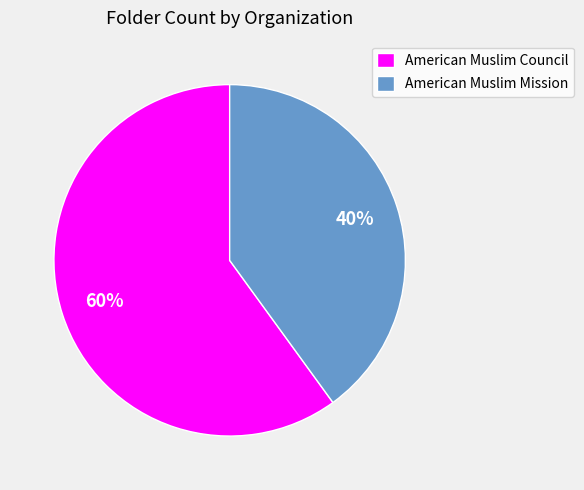

True or false: American Muslim Council accounts for 60% of the total.

True